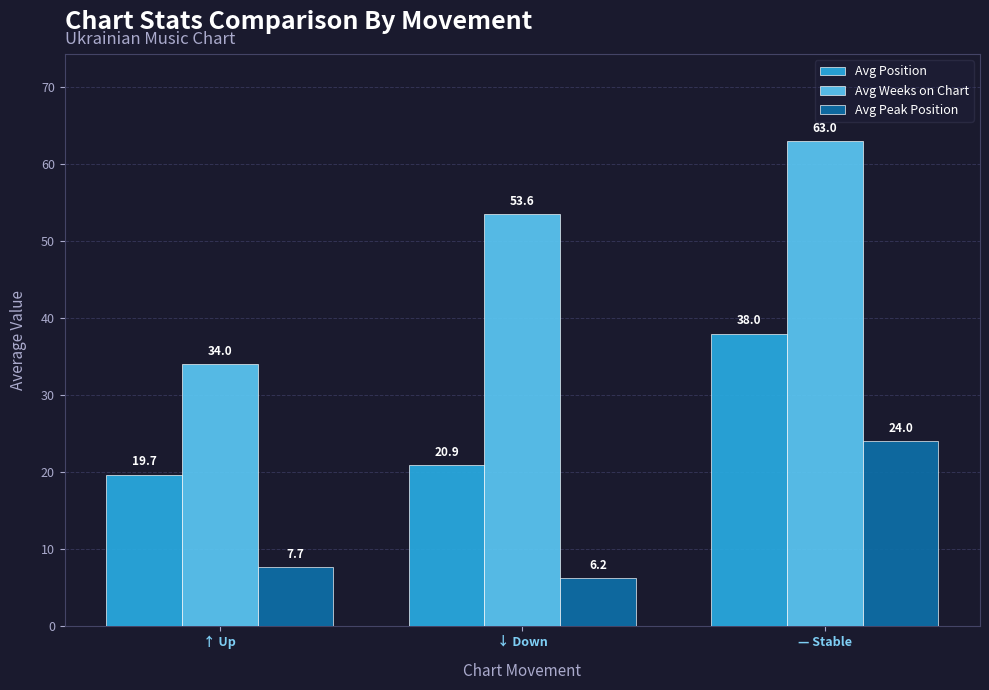

Is it true that Avg Weeks on Chart equals 34.0 at ↑ Up?

True